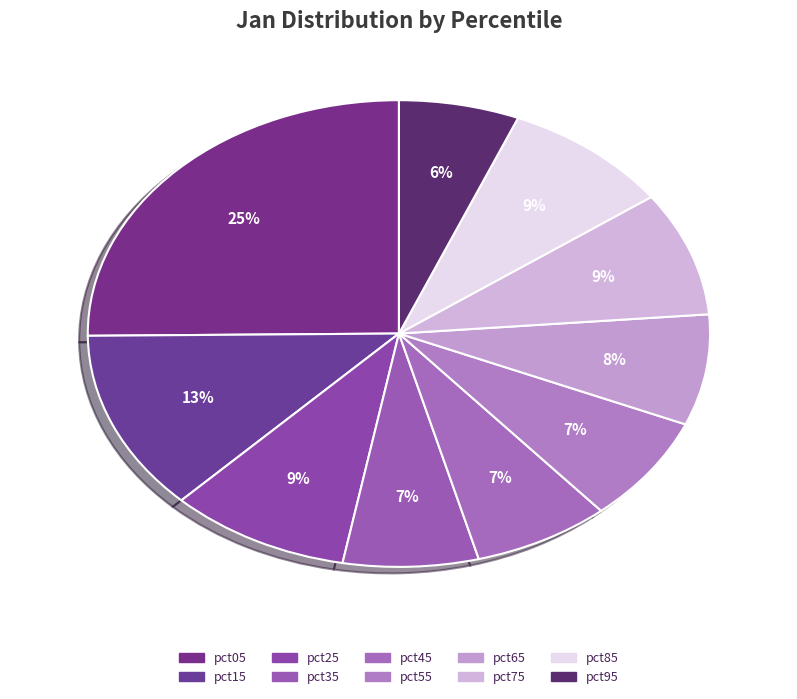

How many slices are in this pie chart?

10